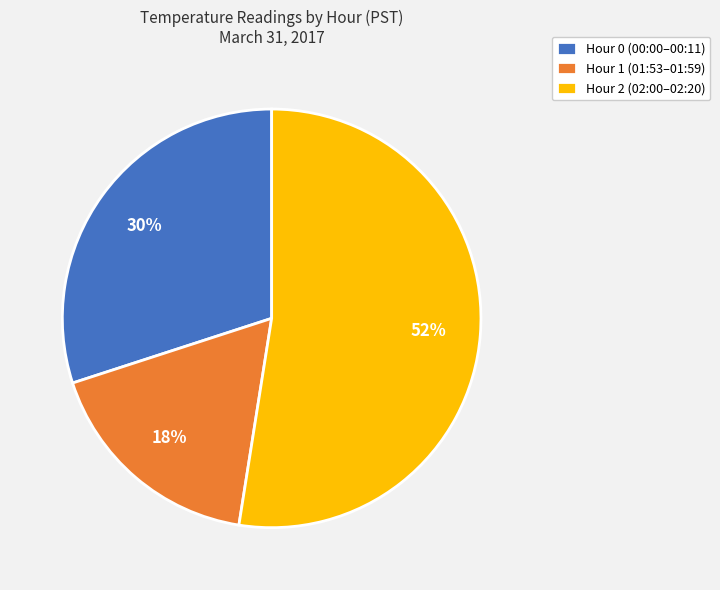

Which category has the smallest portion of the pie?

Hour 1 (01:53–01:59)